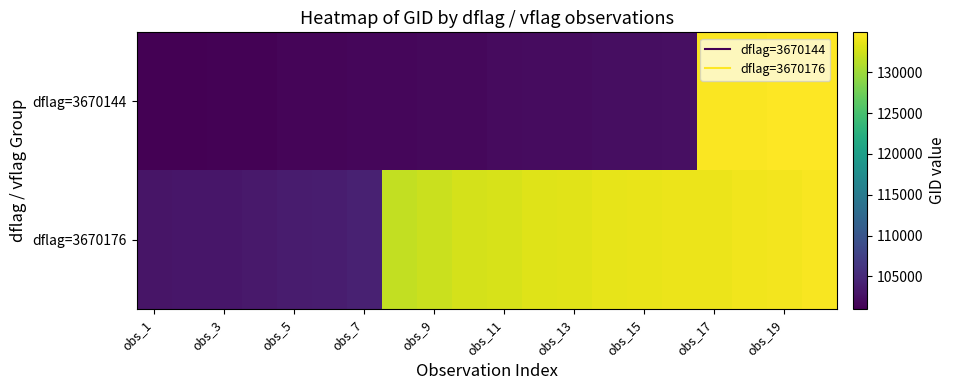

Which series has the widest spread of values?

dflag=3670144